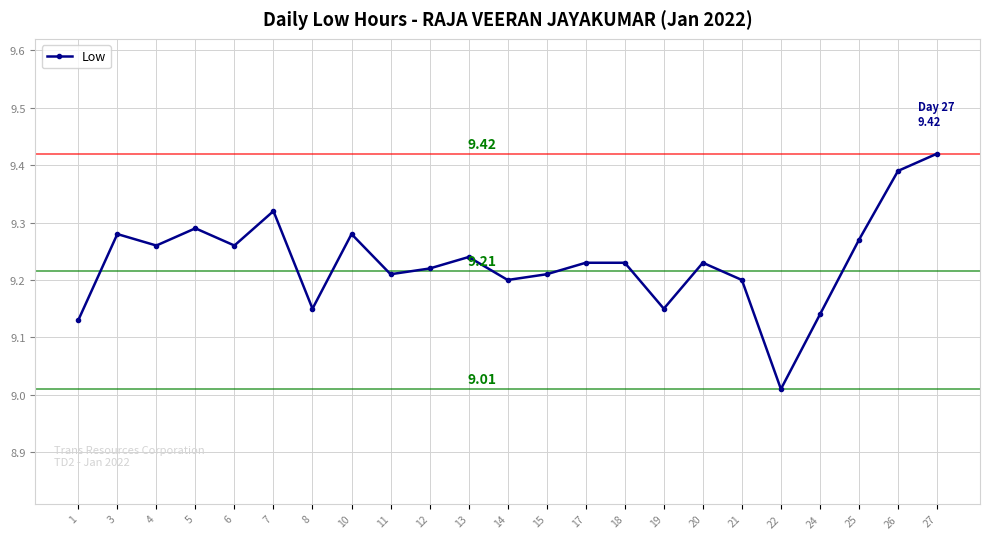

True or false: the data has more than 0 interior local peaks.

True